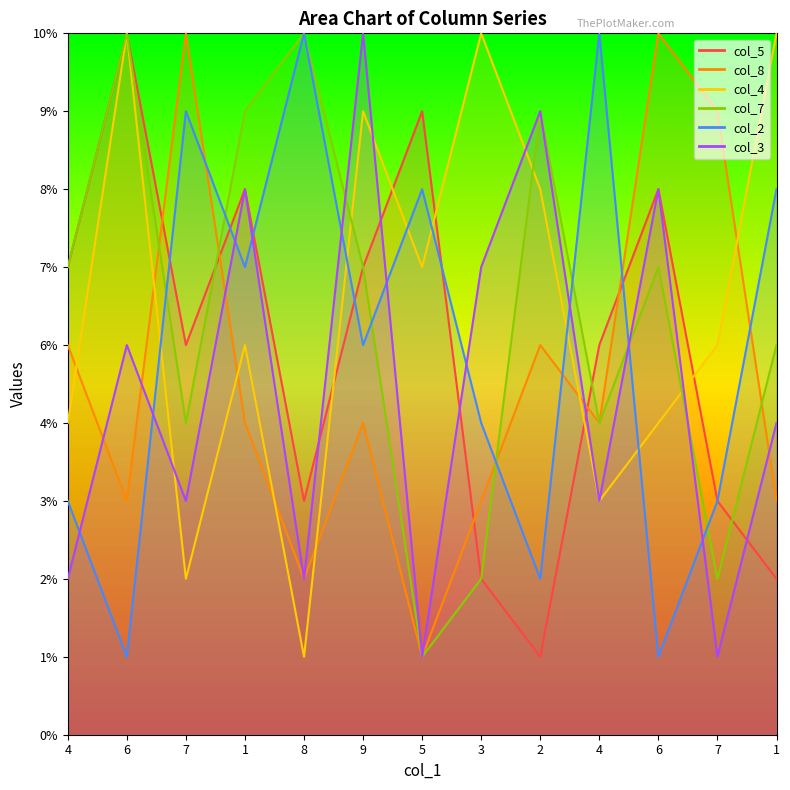

What is the label of the 12th point from the left?

7